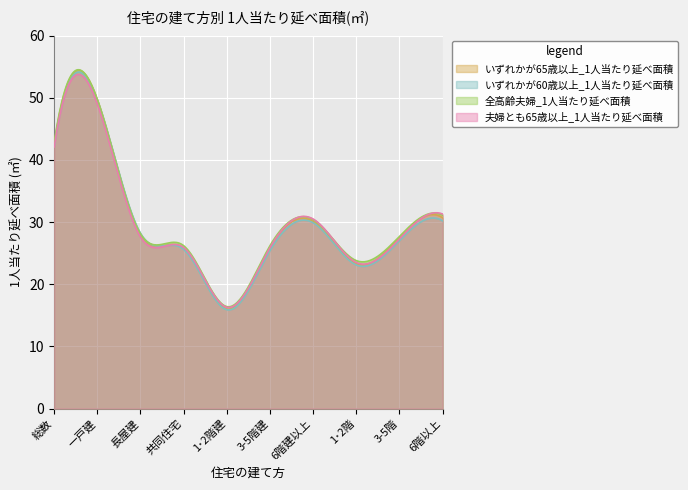

Reading left to right, what are all the values shown in this chart?

いずれかが65歳以上_1人当たり延べ面積: 42.5	49.7	28.0	25.8	16.0	25.9	30.1	23.3	27.5	30.7
いずれかが60歳以上_1人当たり延べ面積: 42.2	49.6	28.2	25.6	15.9	25.4	29.9	23.1	27.0	30.2
全高齢夫婦_1人当たり延べ面積: 42.8	49.7	28.1	26.2	16.4	26.2	30.4	23.8	27.7	31.1
夫婦とも65歳以上_1人当たり延べ面積: 42.1	49.0	27.6	25.9	16.3	25.9	30.5	23.5	27.3	31.3